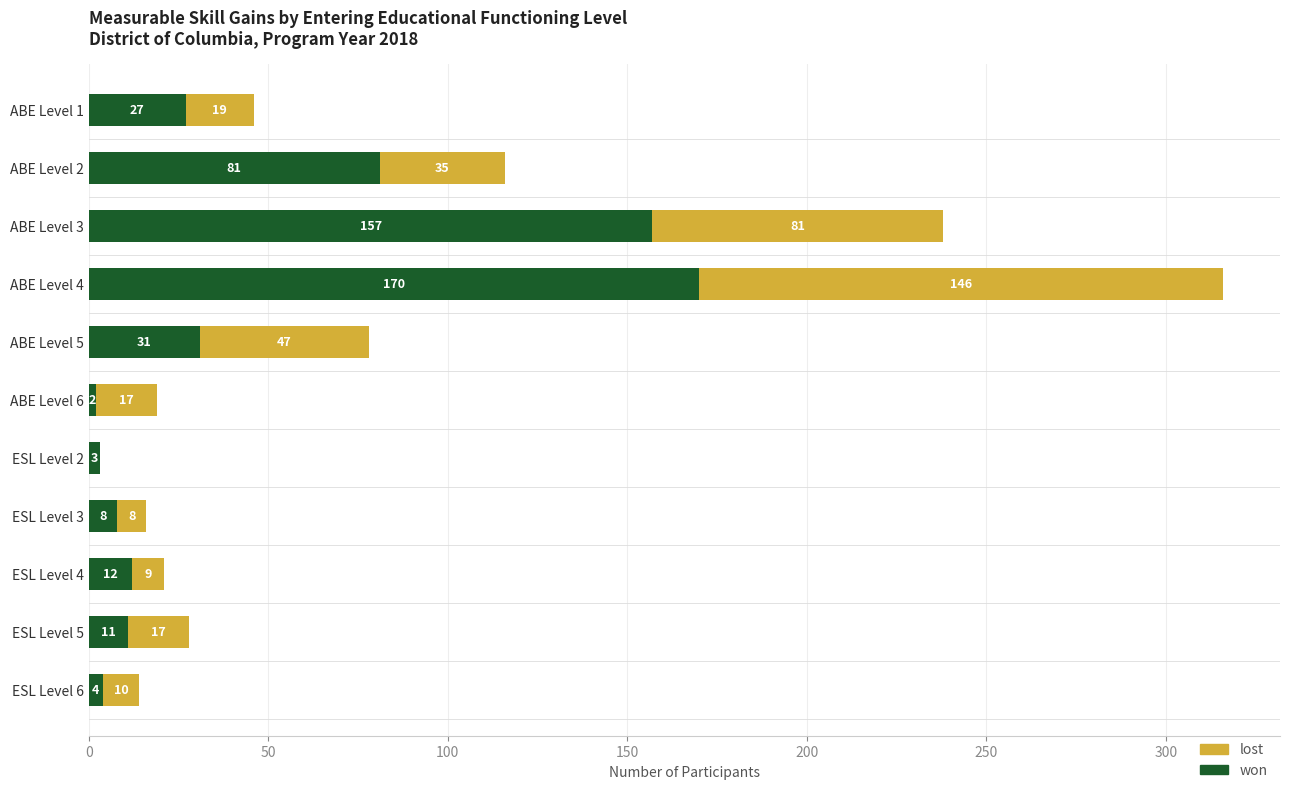

What is the sum of all won values?

506